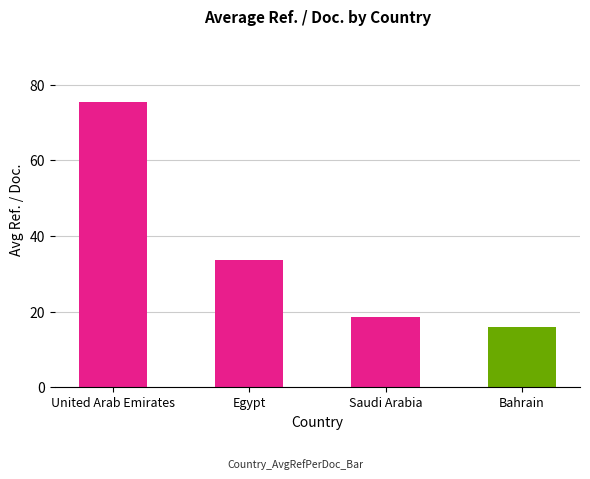

What is the approximate value at United Arab Emirates?

75.4